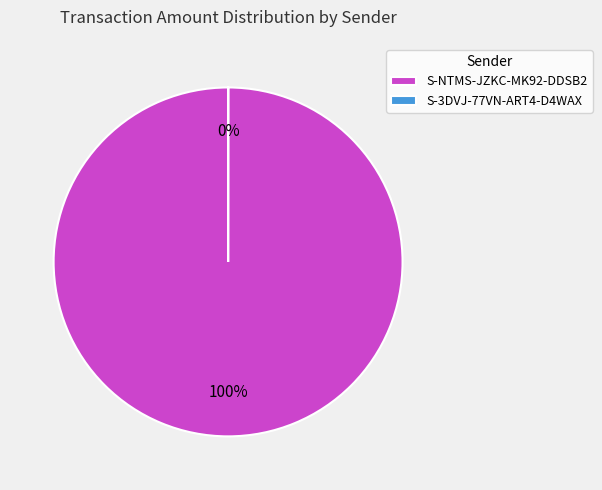

What is the largest slice in the pie chart?

S-NTMS-JZKC-MK92-DDSB2